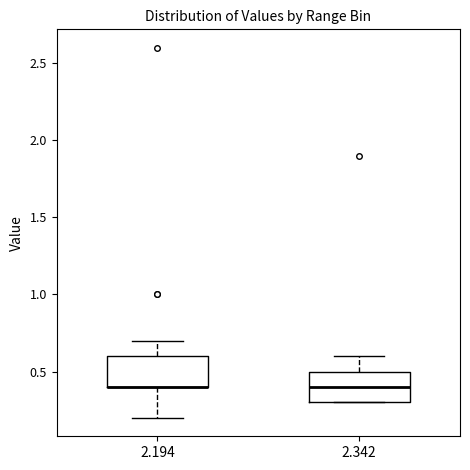

Where does the upper whisker of the box at x = 2.194 end on the y-axis? The values are not printed on the chart, so give them approximately, as read against the axis.

0.7